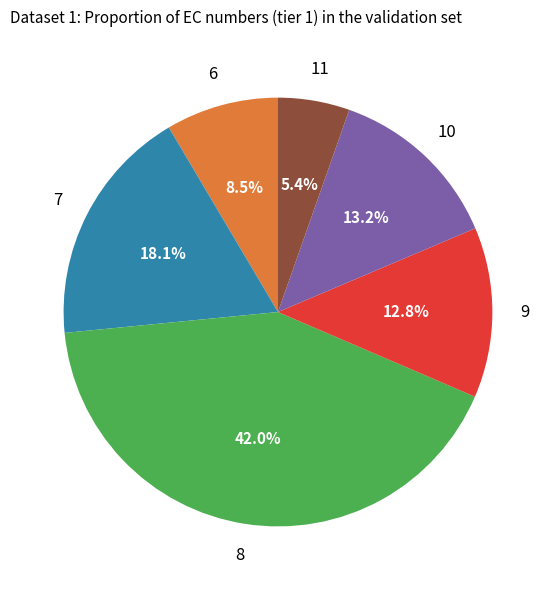

Is there any slice that represents more than half of the pie?

No